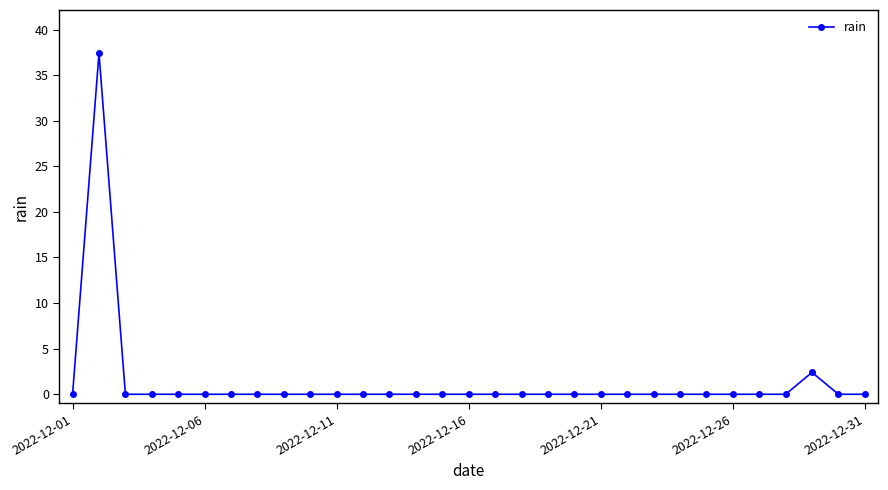

True or false: the data has more than 1 interior local peaks.

True